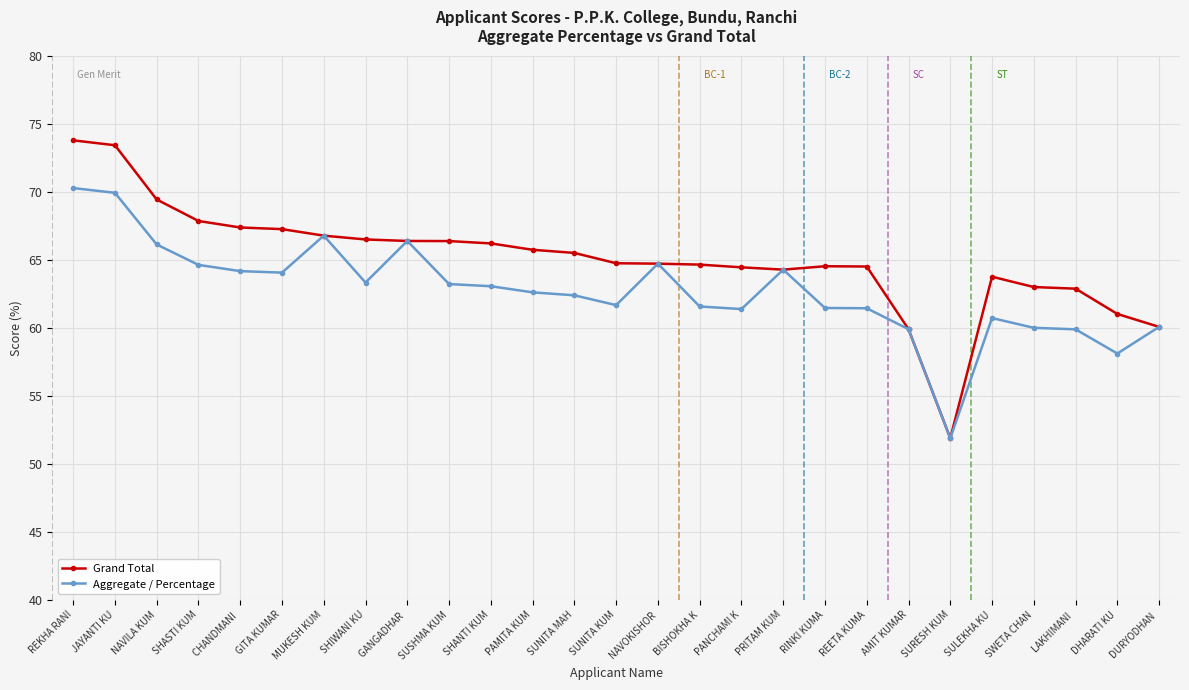

Is it true that Aggregate / Percentage equals 36.7 at DHARATI KU?

False